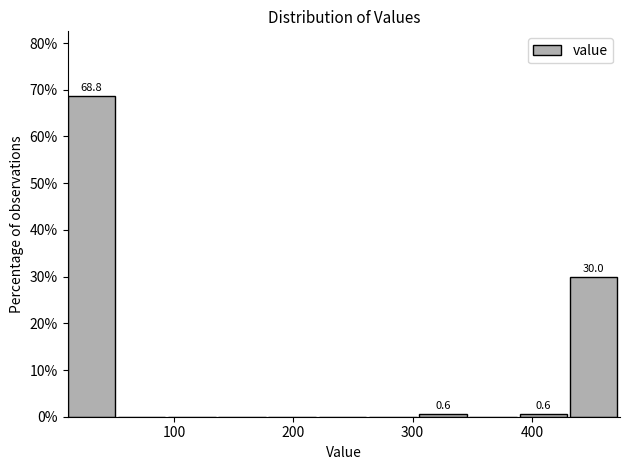

Over which range of the x-axis is the bar tallest?

10 to 50